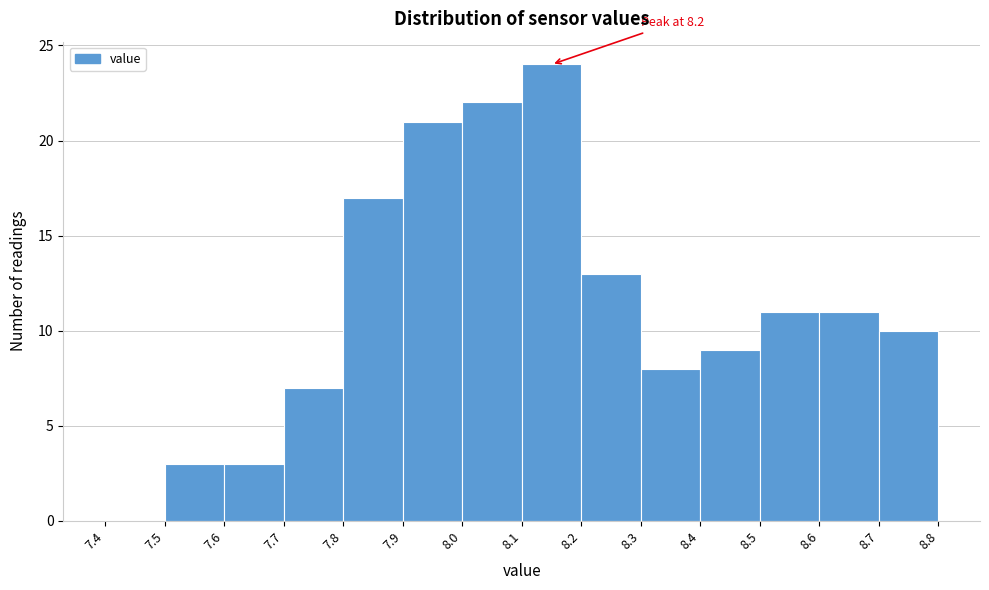

Which range on the x-axis has the tallest bar?

8.1 to 8.2